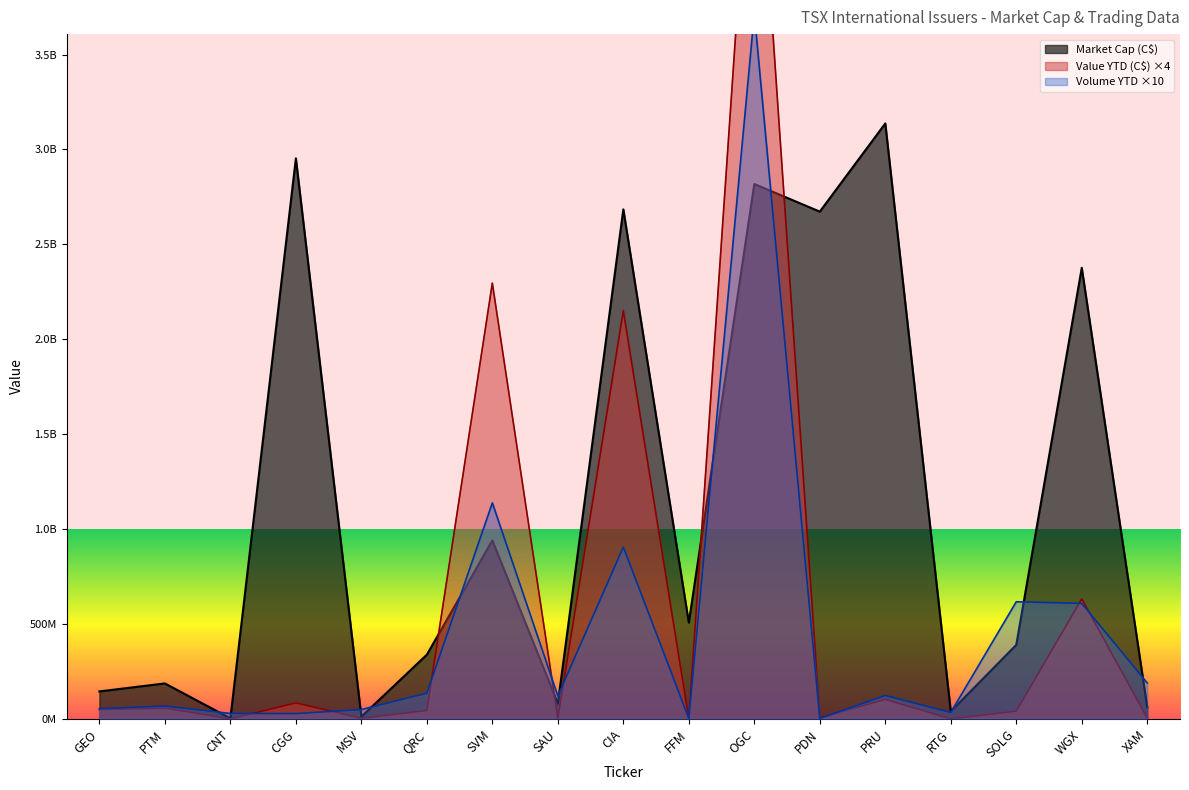

What is the highest value of the Value YTD (C$) series?

5043138706.0